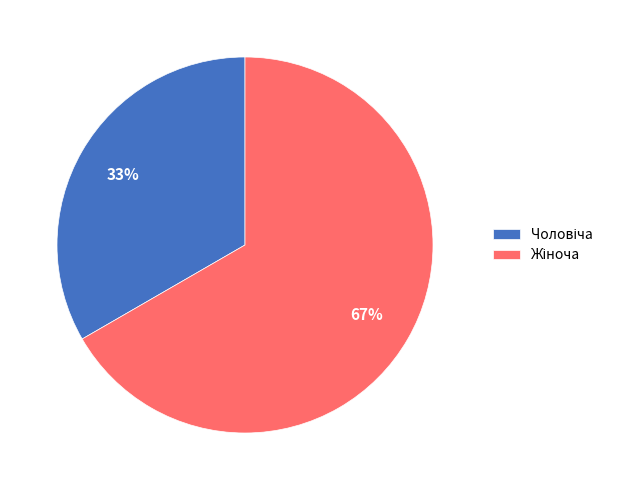

To the nearest percent, what is the average slice percentage?

50%